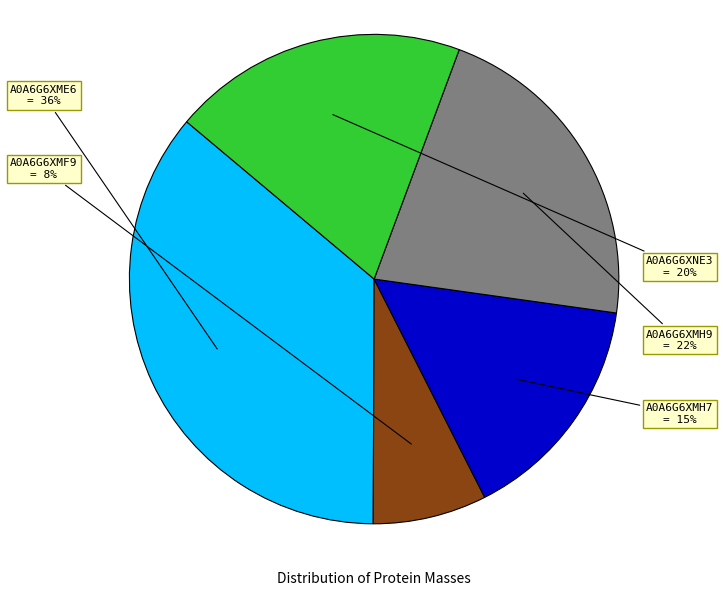

Which has a higher value, A0A6G6XMF9 or A0A6G6XME6?

A0A6G6XME6